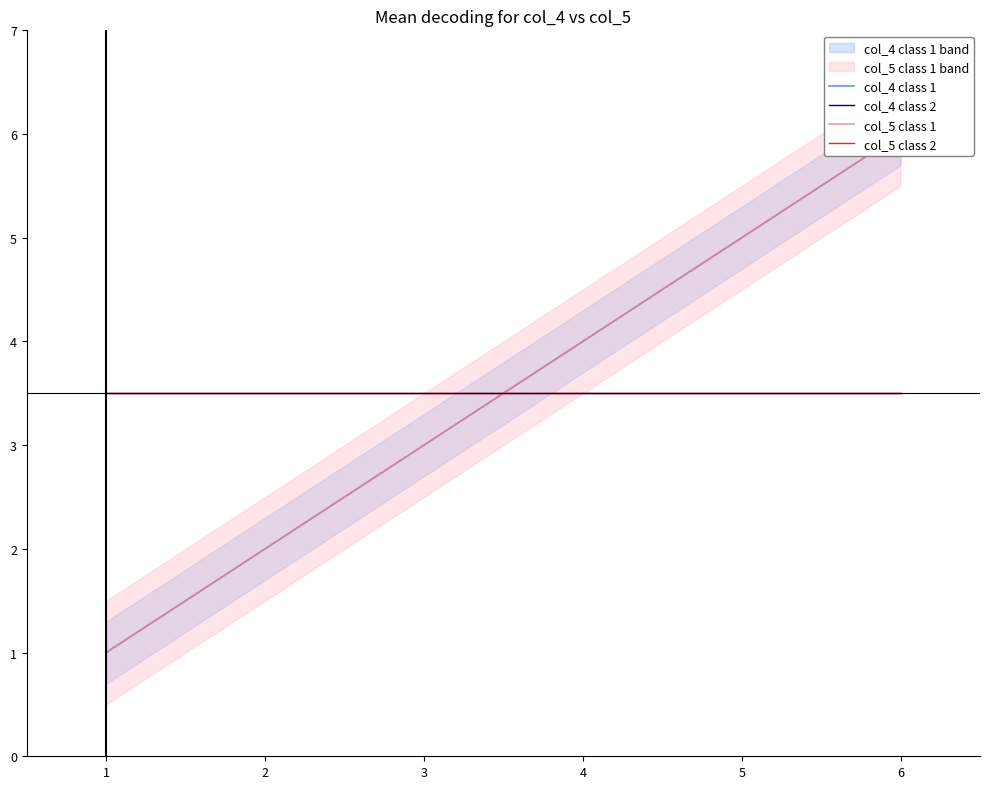

Between 2 and 6, which series saw the biggest shift?

col_4 class 1